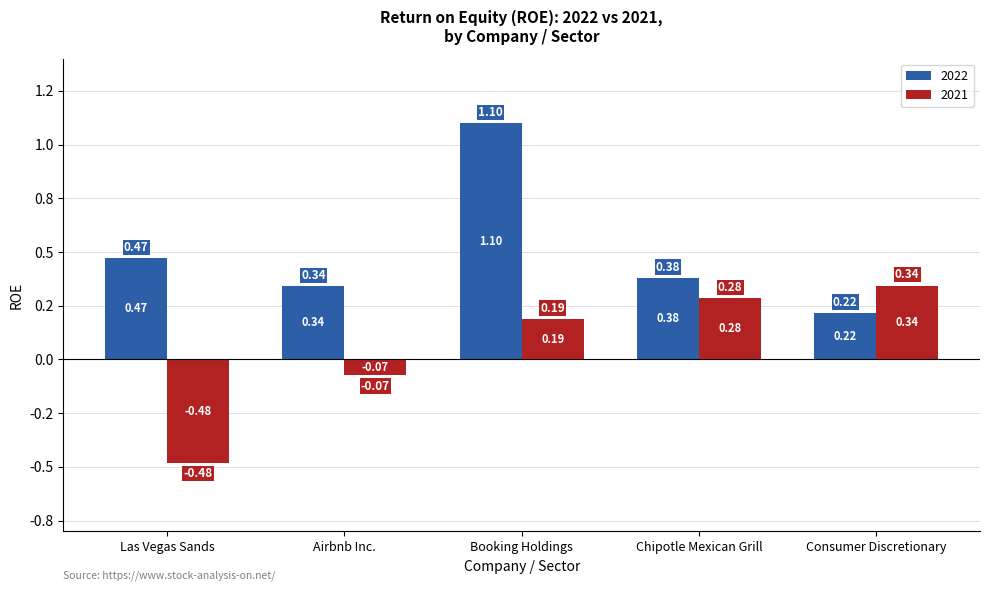

What are all the series names shown in the legend?

2022, 2021